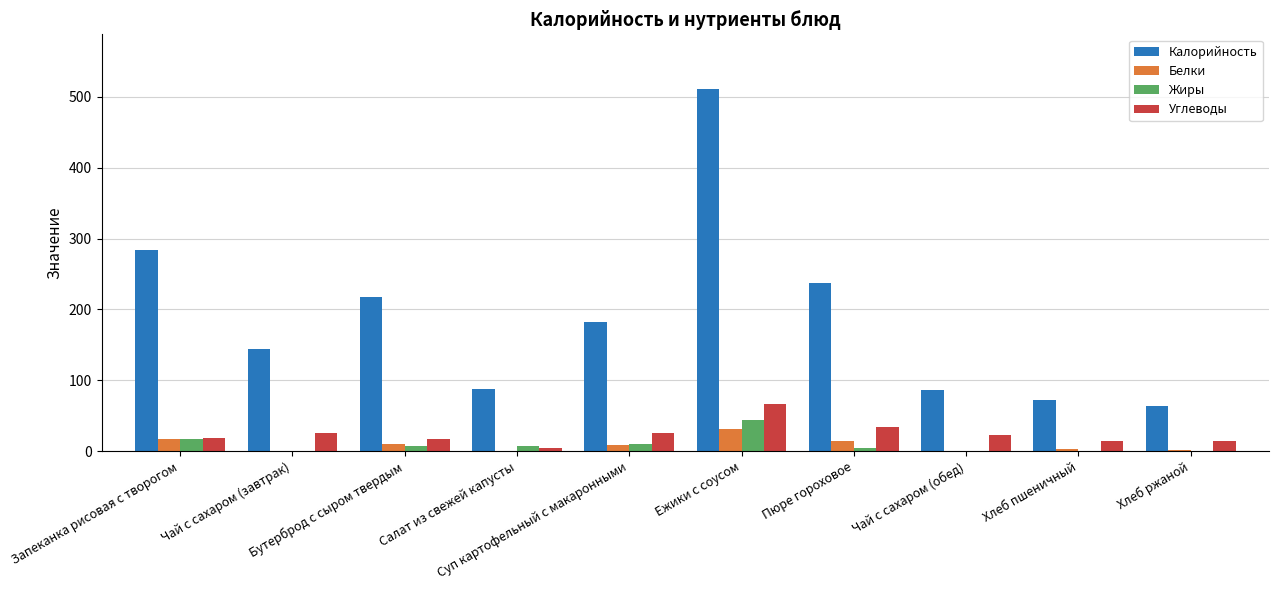

How many data points does each series have?

10